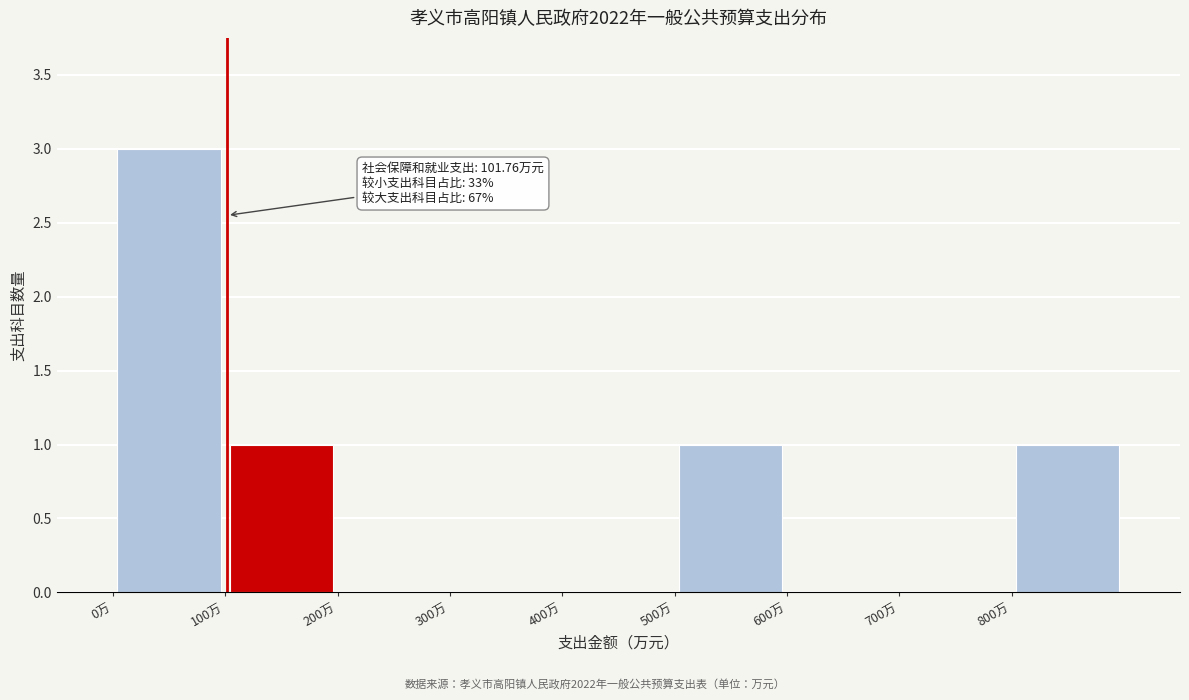

Over which range of the x-axis is the bar tallest?

0 to 100